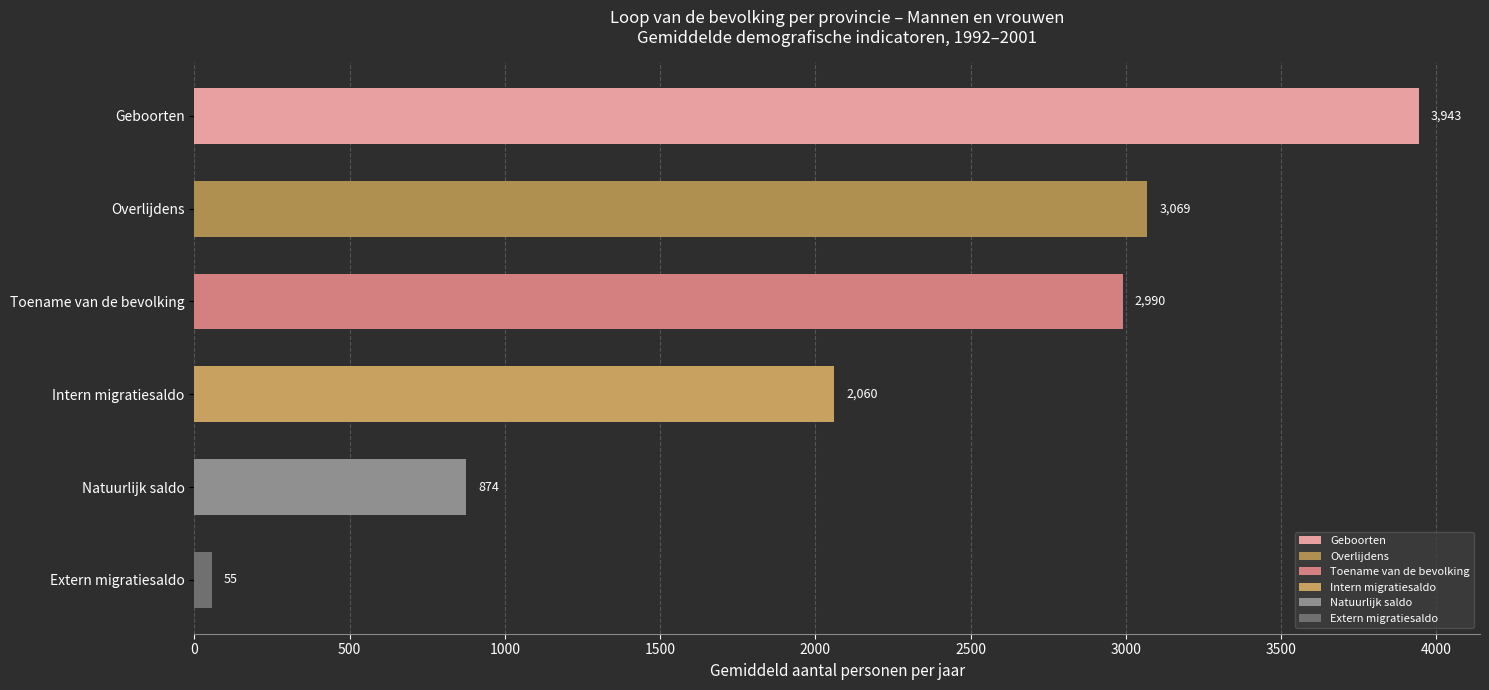

Rank the series at 1998 from lowest to highest value.

Extern migratiesaldo, Natuurlijk saldo, Intern migratiesaldo, Toename van de bevolking, Overlijdens, Geboorten